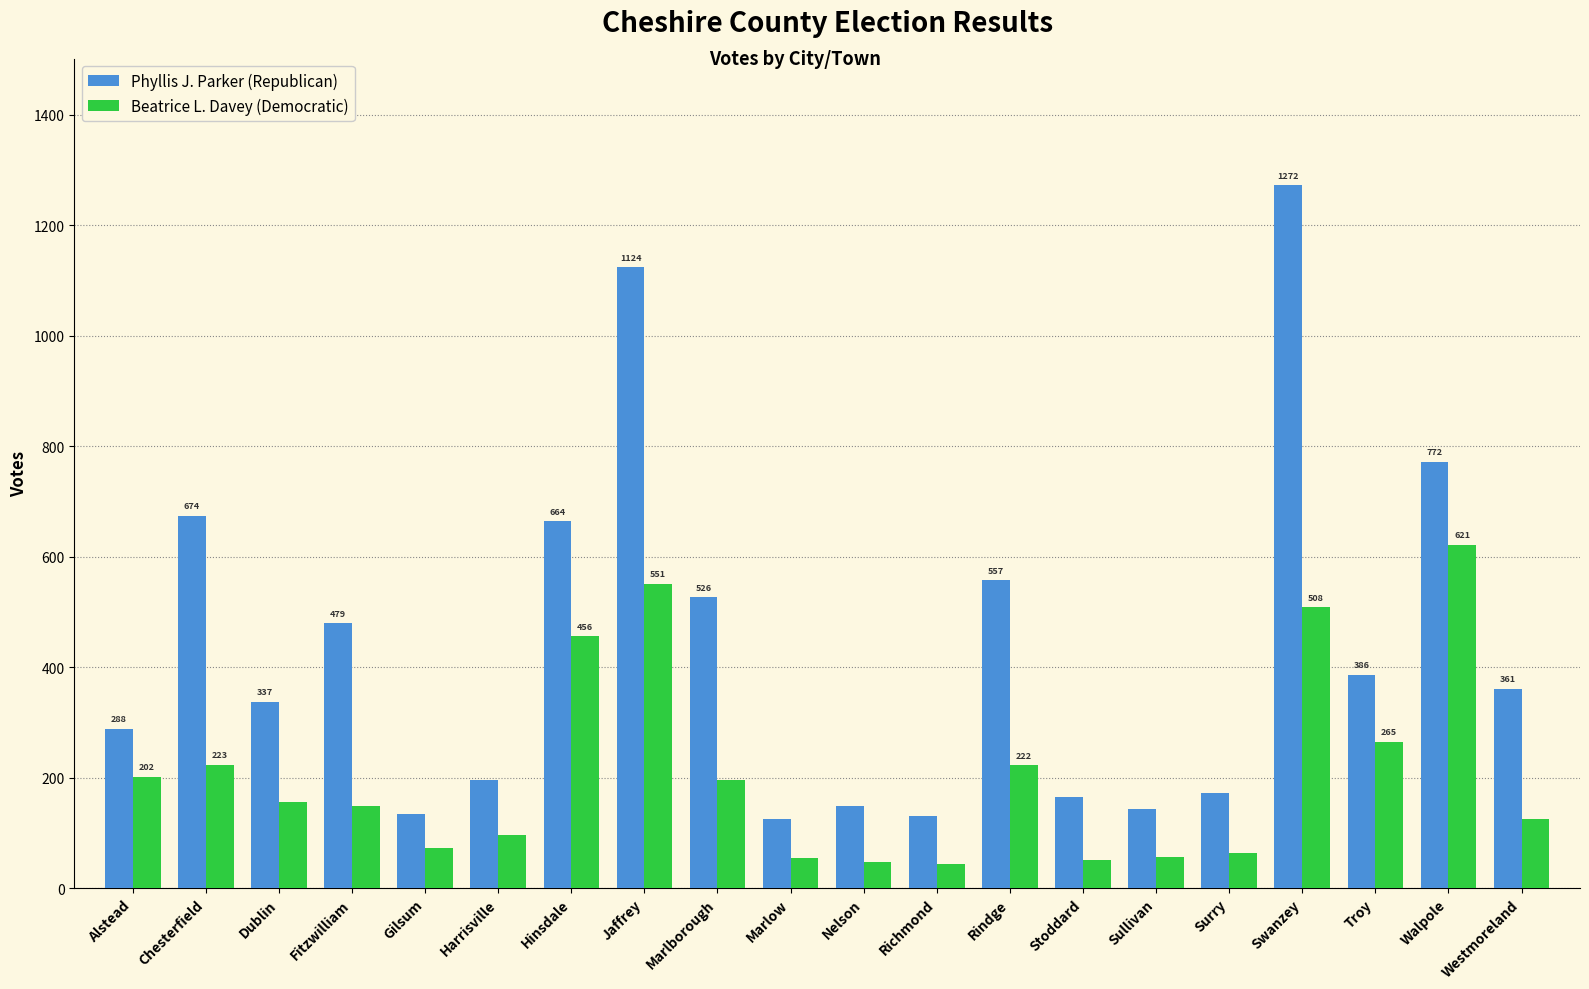

Is the value of Beatrice L. Davey (Democratic) at Gilsum greater than the value of Phyllis J. Parker (Republican) at Swanzey?

No